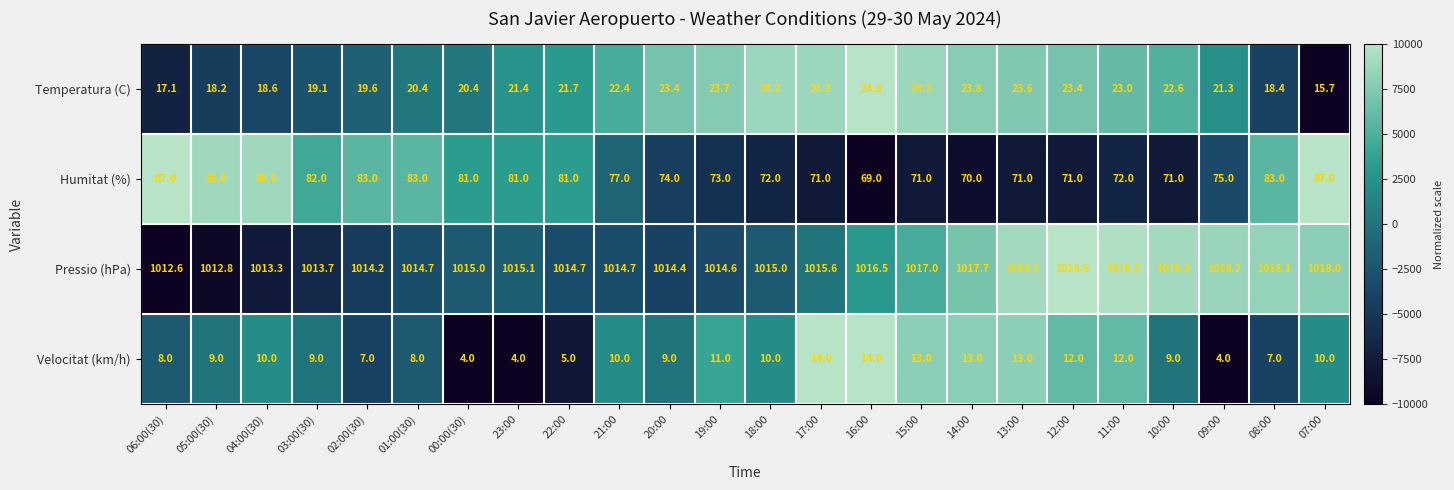

List the series in order of their peak value, highest first.

Pressio (hPa), Humitat (%), Temperatura (C), Velocitat (km/h)